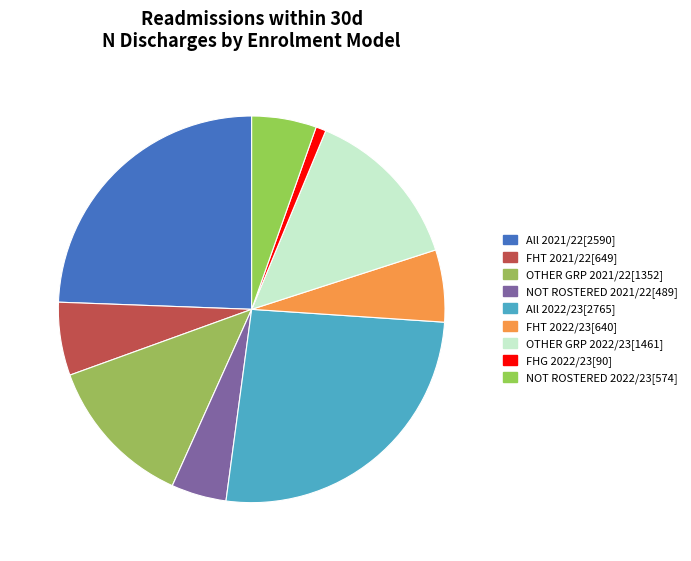

How many segments does this pie chart have?

9